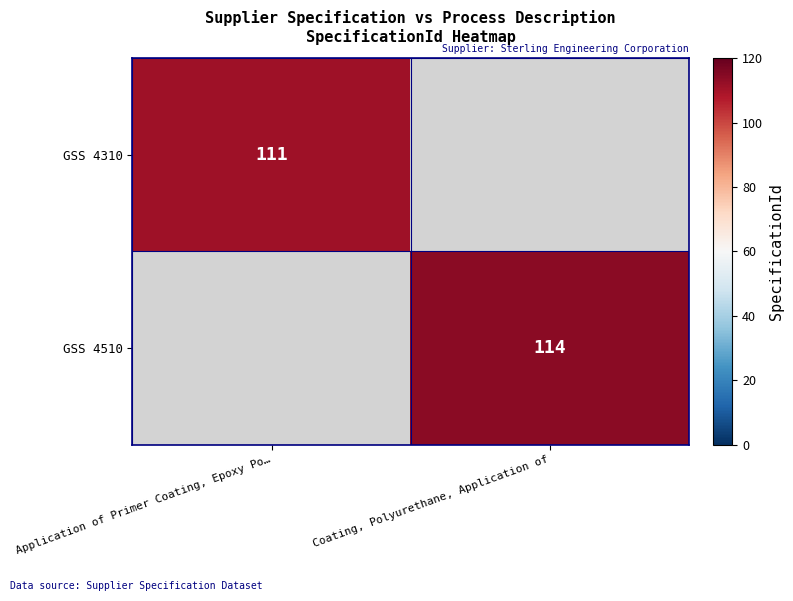

Which category has the highest value across all series?

Coating, Polyurethane, Application of